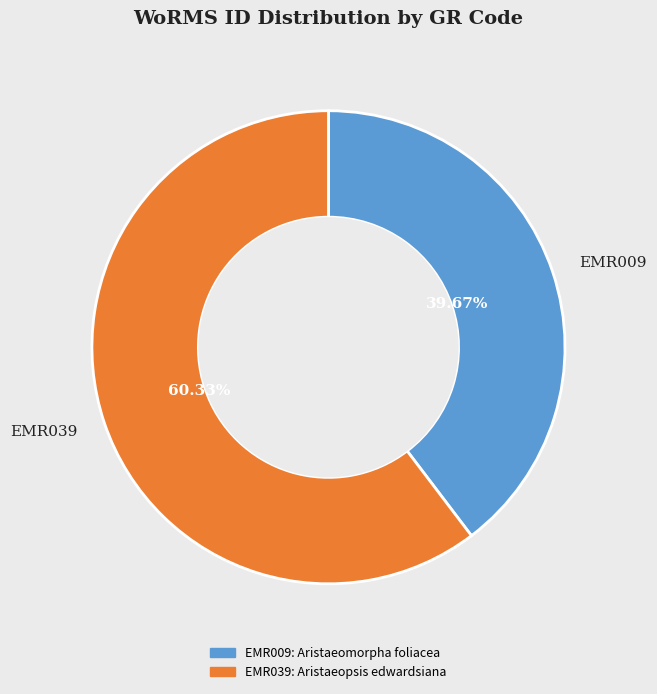

What percentage is the EMR039 slice, to the nearest percent?

60%